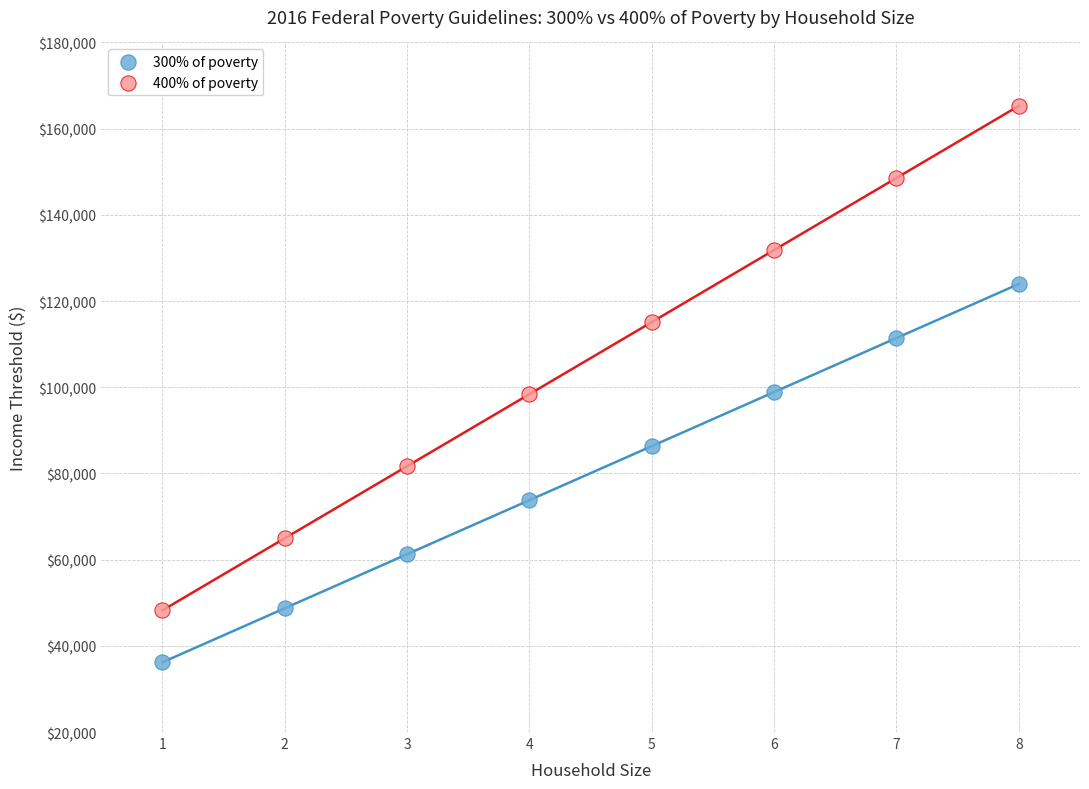

Across all data points, what is the range of Y values (max minus min)?

129100